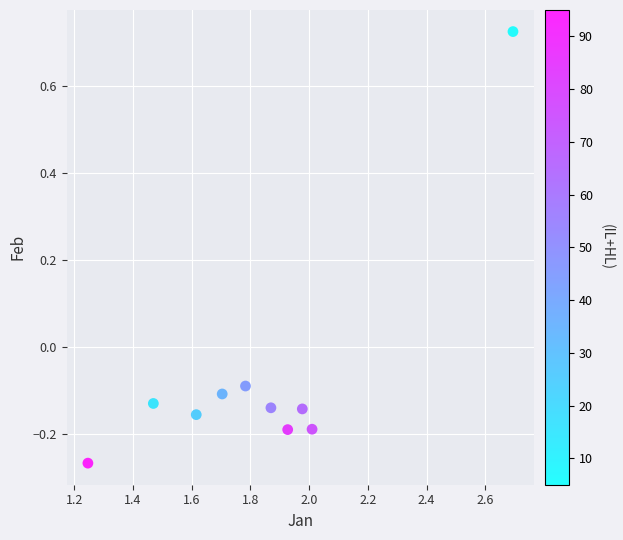

What is the average X value?

1.8